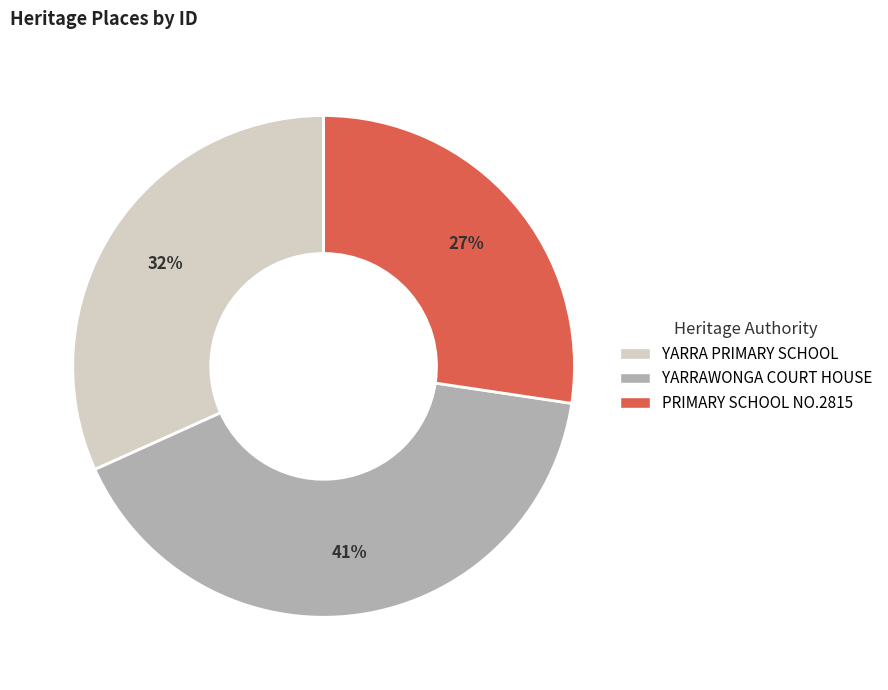

What percentage is the PRIMARY SCHOOL NO.2815 slice, to the nearest percent?

27%